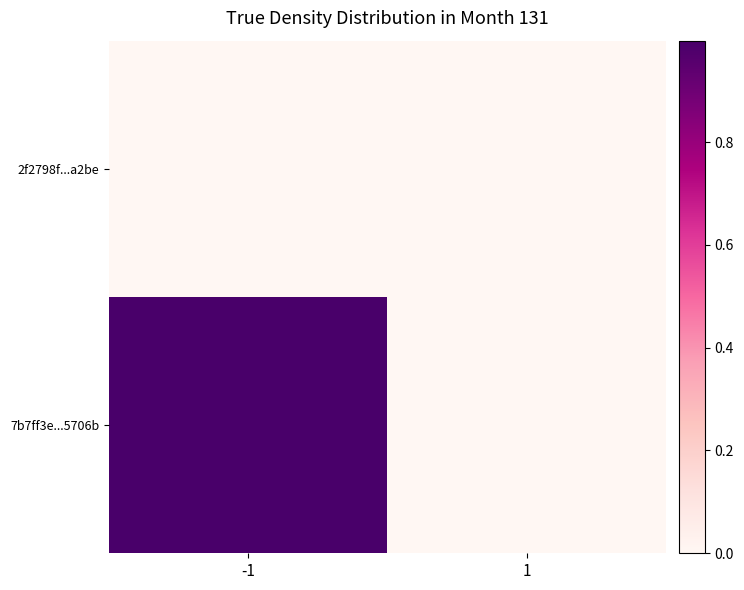

List the series in order of their peak value, lowest first.

2f2798f...a2be, 7b7ff3e...5706b